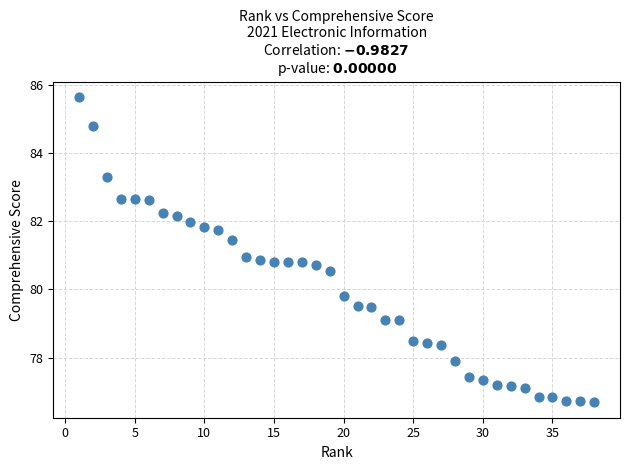

What is the range of X values (max minus min)?

37.0